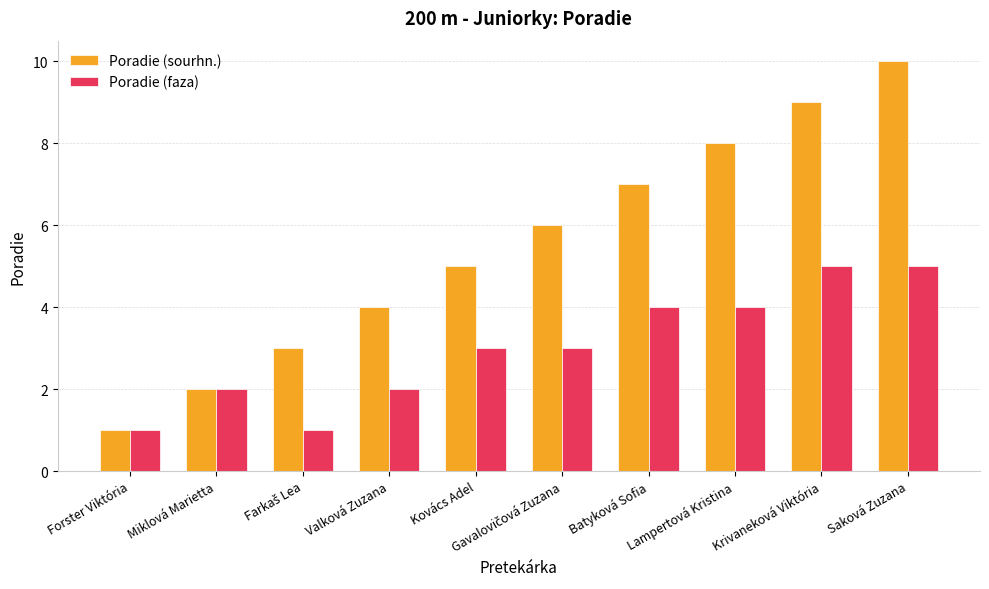

Count the number of categories in the chart.

10